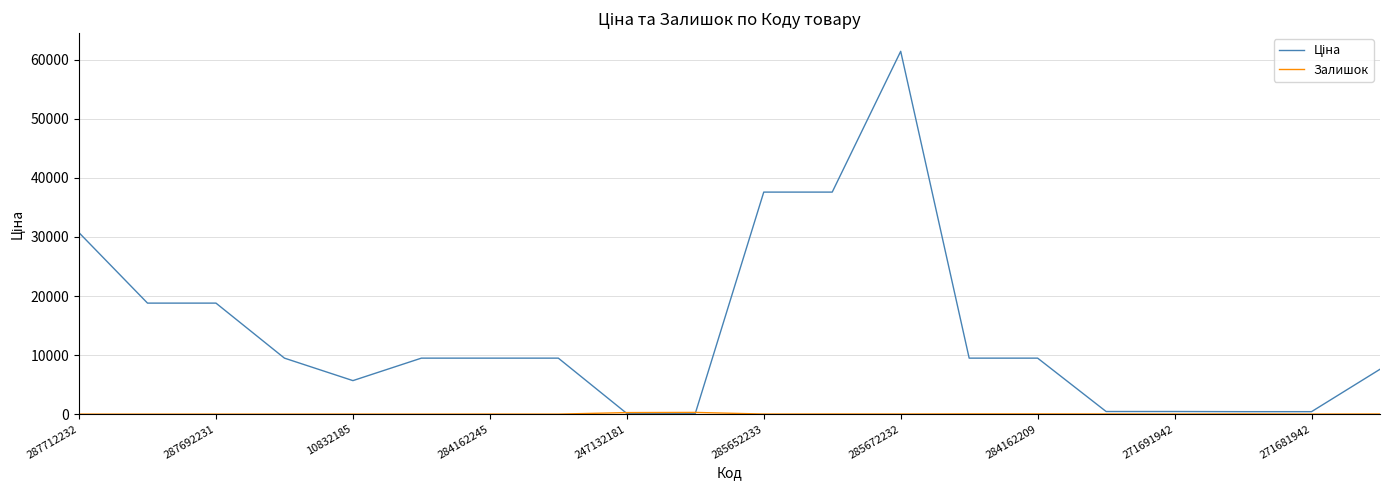

What is the greatest value displayed?

61434.3